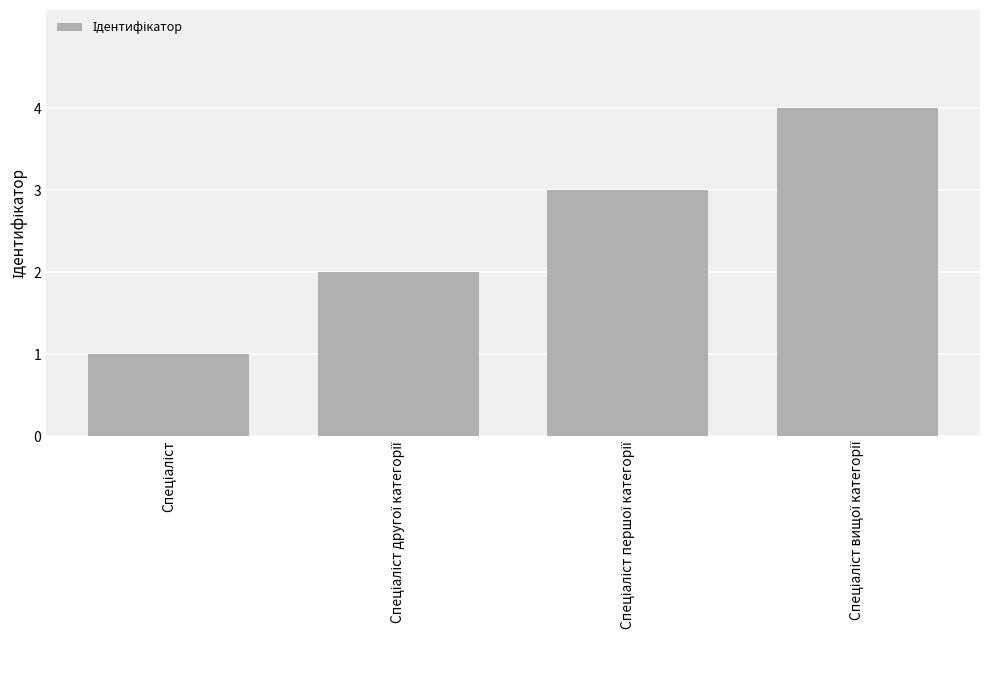

What is the difference between the maximum and minimum values?

3